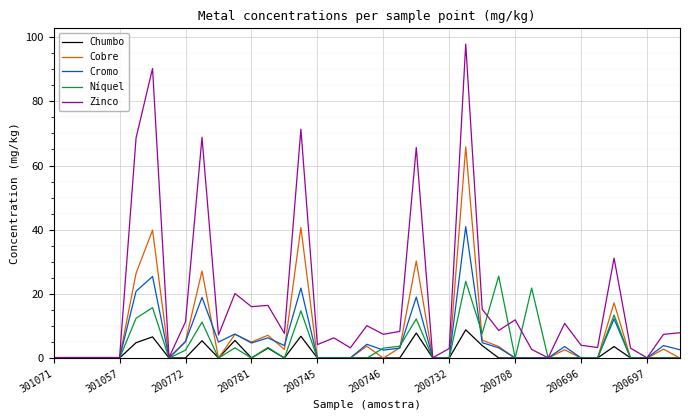

What are all the series names shown in the legend?

Chumbo, Cobre, Cromo, Níquel, Zinco